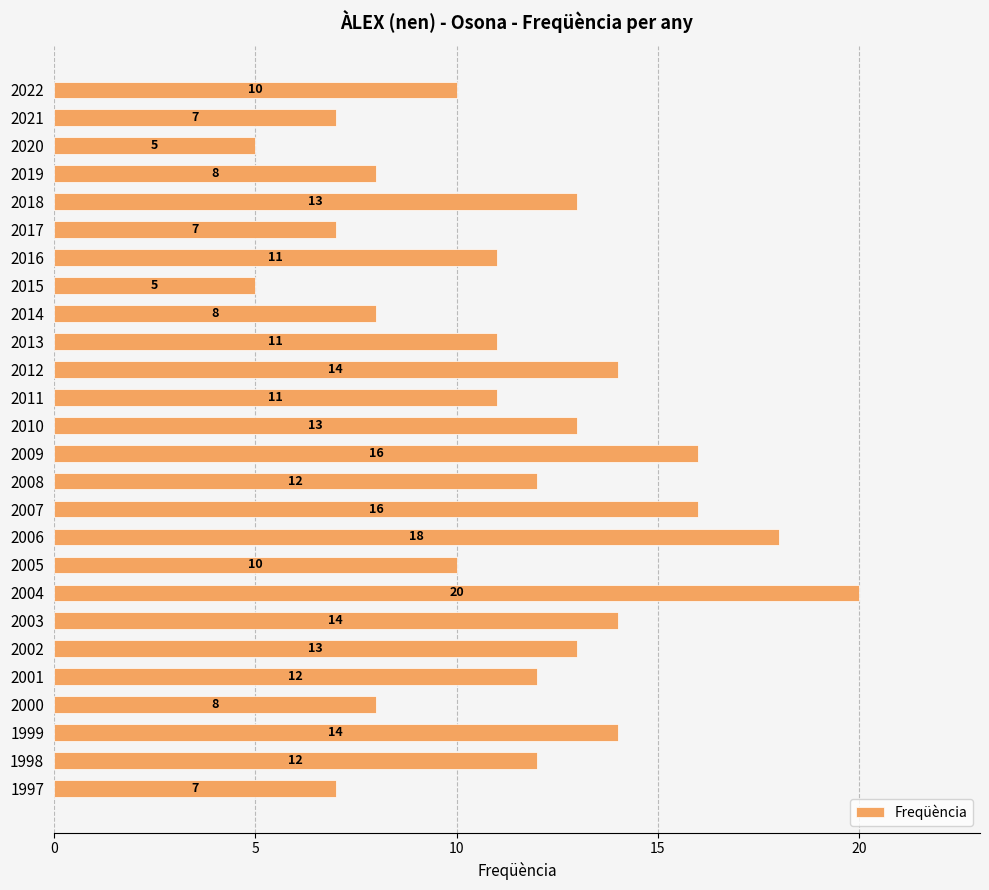

How many bars are there in total?

26